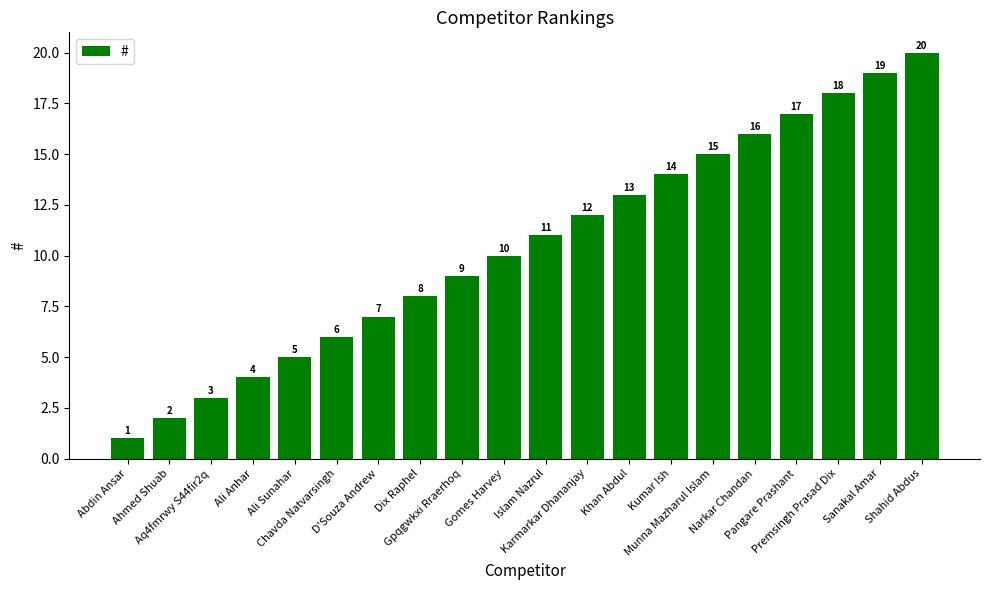

What is the sum of all values?

210